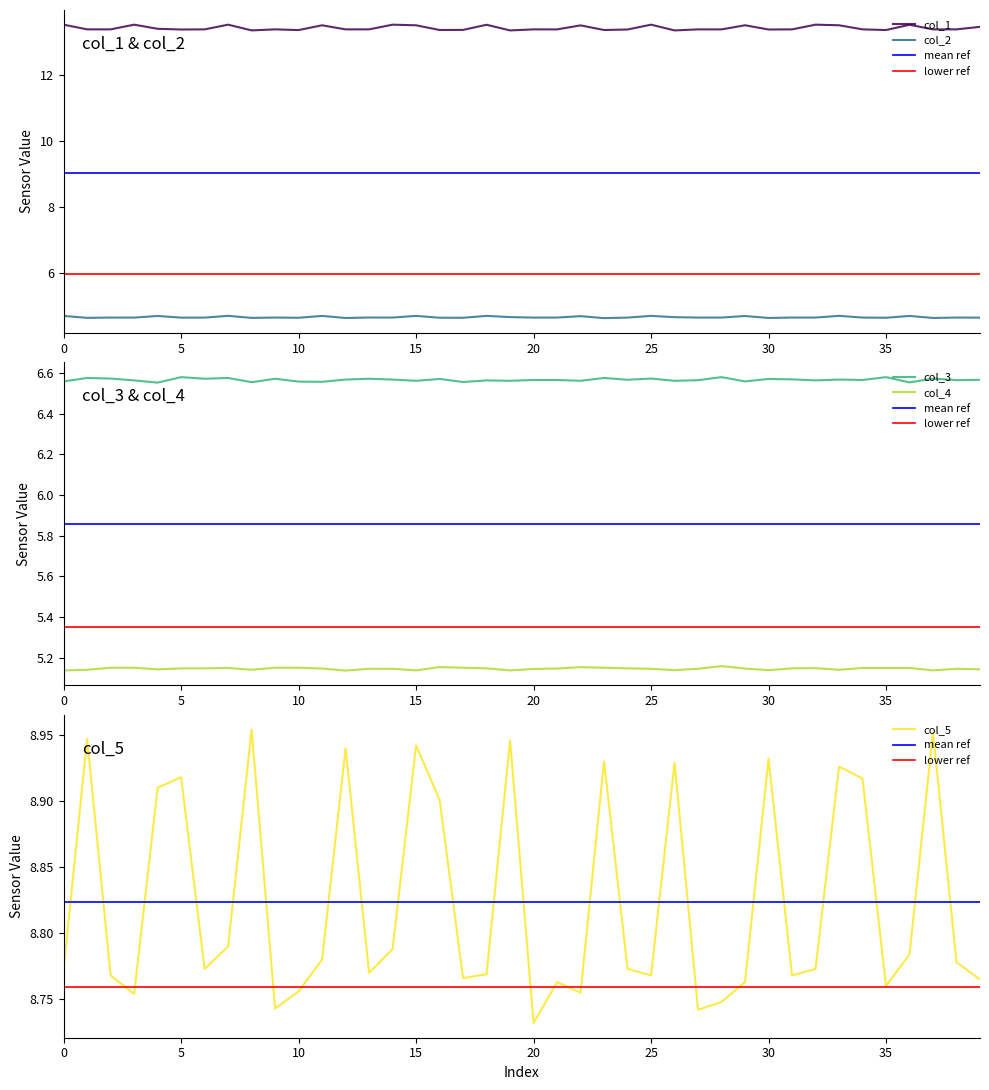

What is the minimum value shown in the chart?

4.6